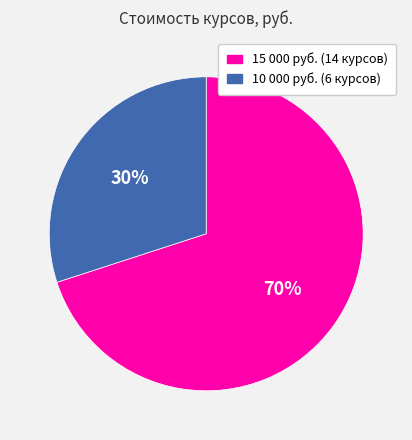

To the nearest percent, what is the average slice percentage?

50%